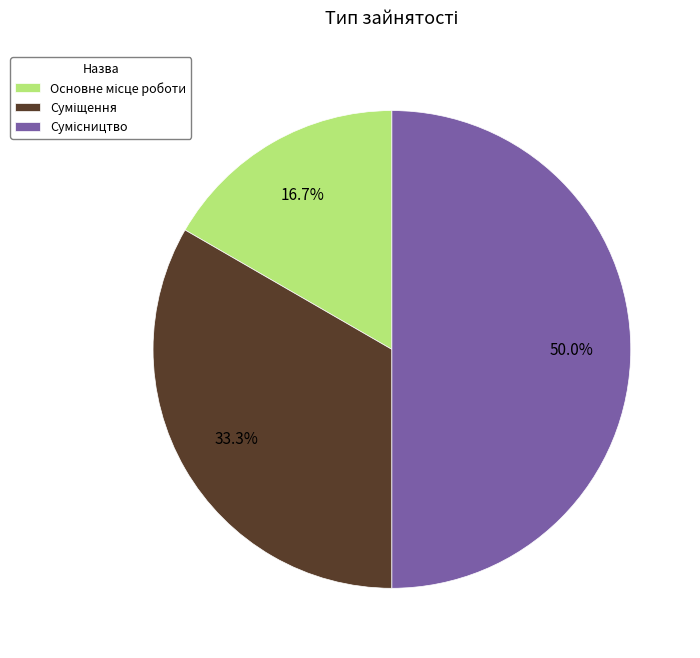

How many slices are in this pie chart?

3